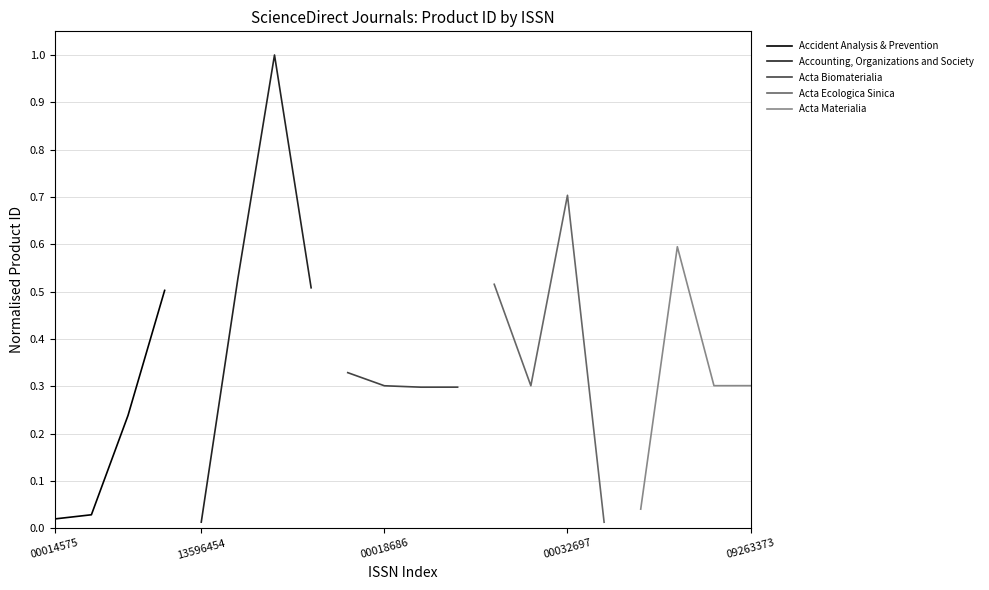

True or false: Accident Analysis & Prevention has more than 2 interior local peaks.

False